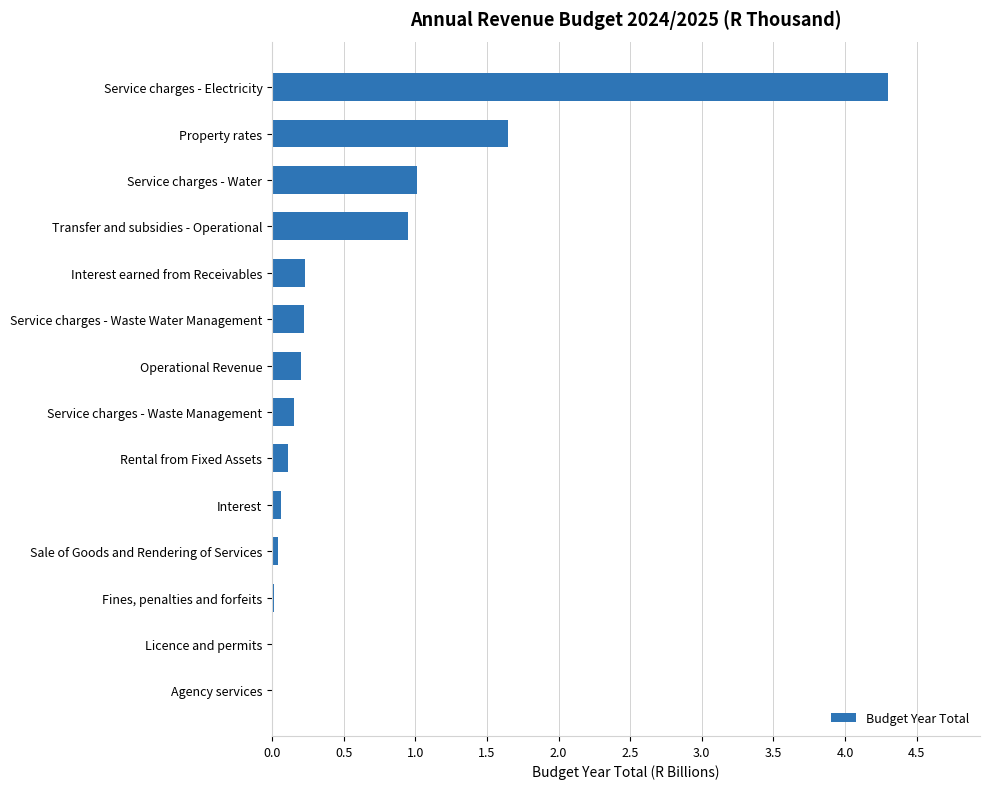

What is the sum of the values at Rental from Fixed Assets and Operational Revenue?

0.3